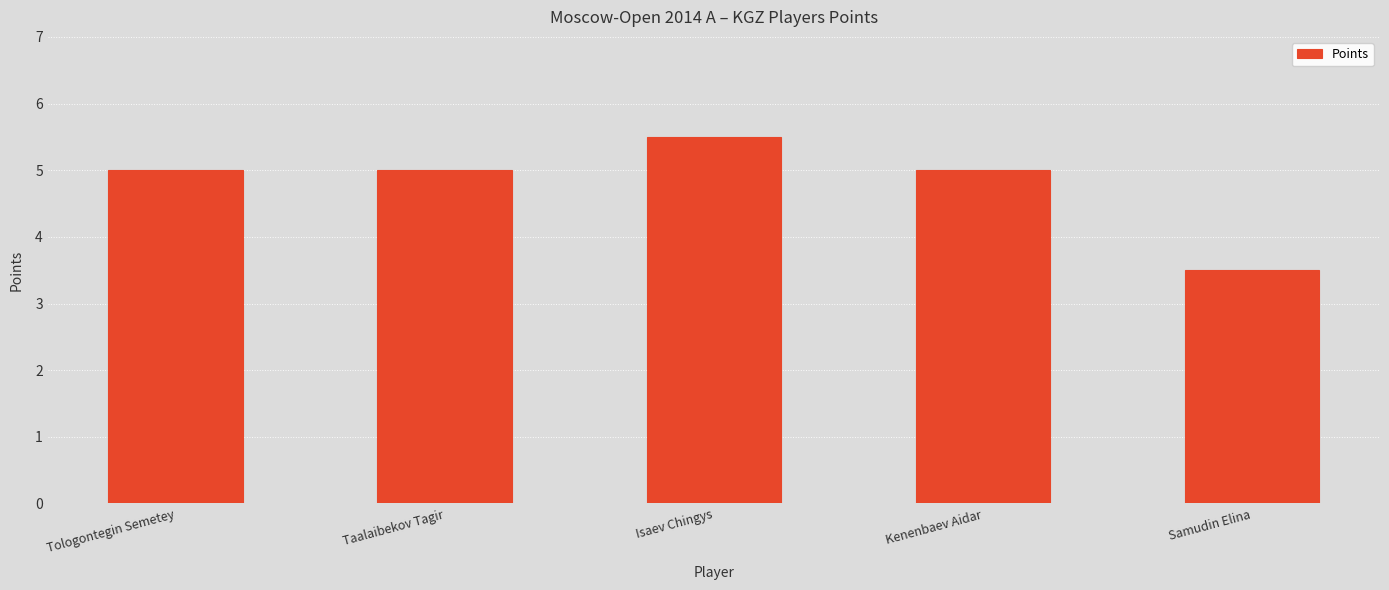

What is the difference between the maximum and second lowest values?

0.5